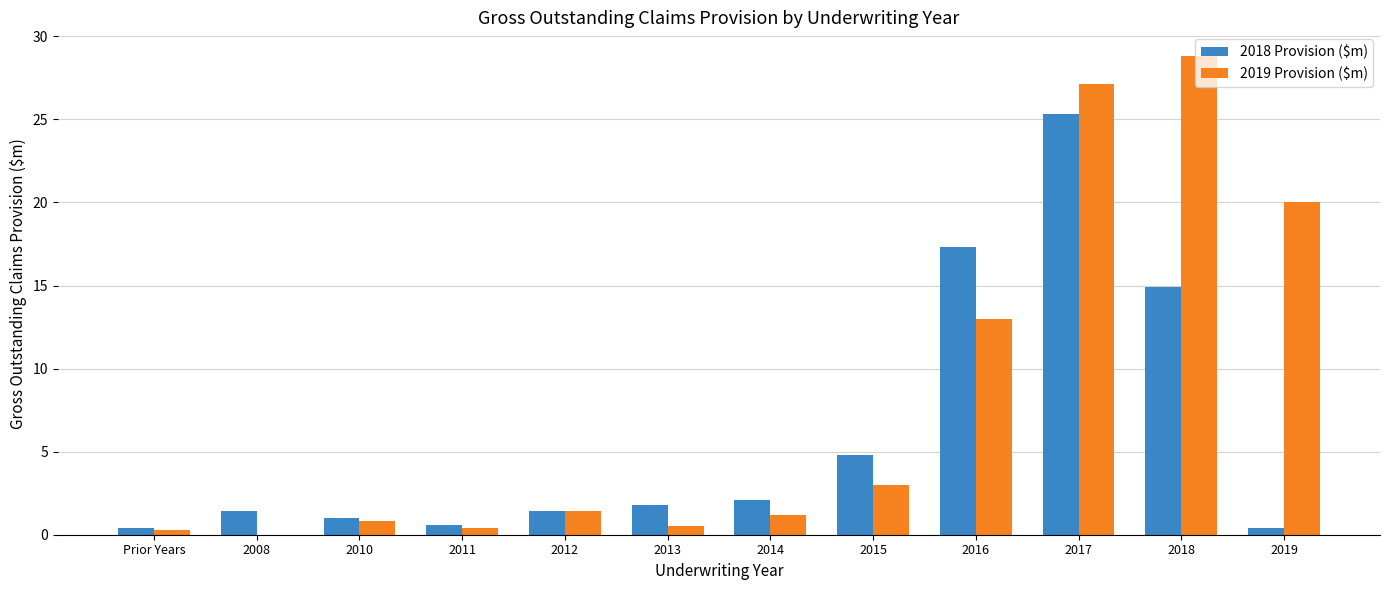

What is the difference between the 2019 Provision ($m) values at 2017 and 2016?

14.1